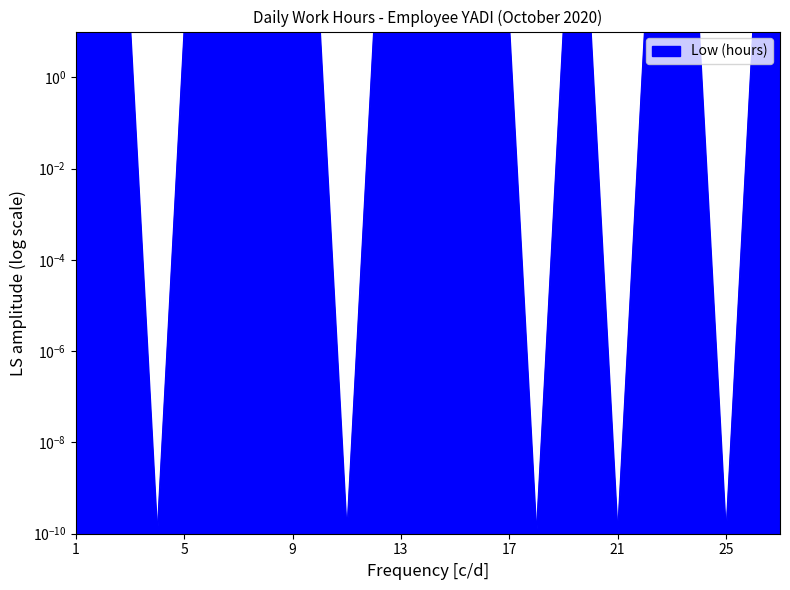

What is the value of the 9th point from the left?

11.8